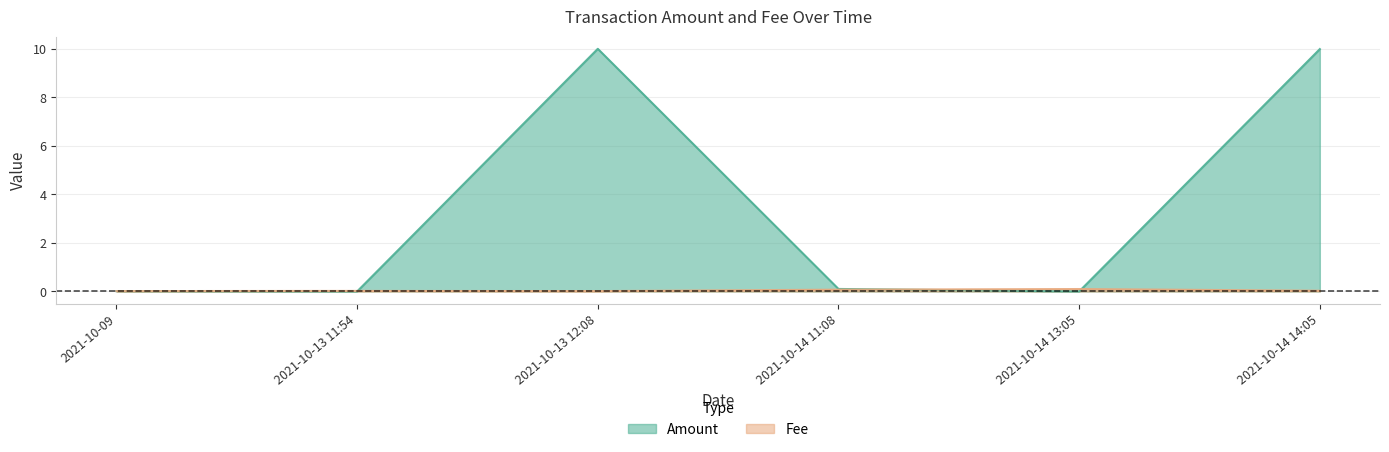

Reading right to left, what are all the values shown in this chart?

Amount: 2021-10-14 14:05=10.0	2021-10-14 13:05=0.0	2021-10-14 11:08=0.1	2021-10-13 12:08=10.0	2021-10-13 11:54=0.0	2021-10-09=0.0
Fee: 2021-10-14 14:05=0.0	2021-10-14 13:05=0.1	2021-10-14 11:08=0.1	2021-10-13 12:08=0.0	2021-10-13 11:54=0.0	2021-10-09=0.0